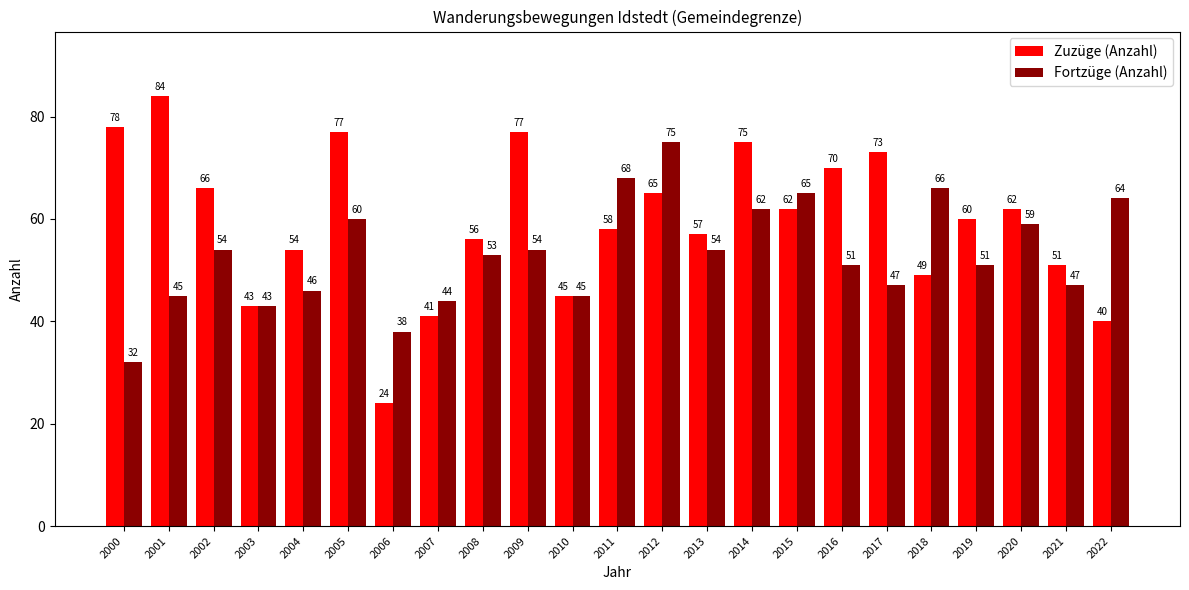

Which category has the highest value in the Zuzüge (Anzahl) series?

2001